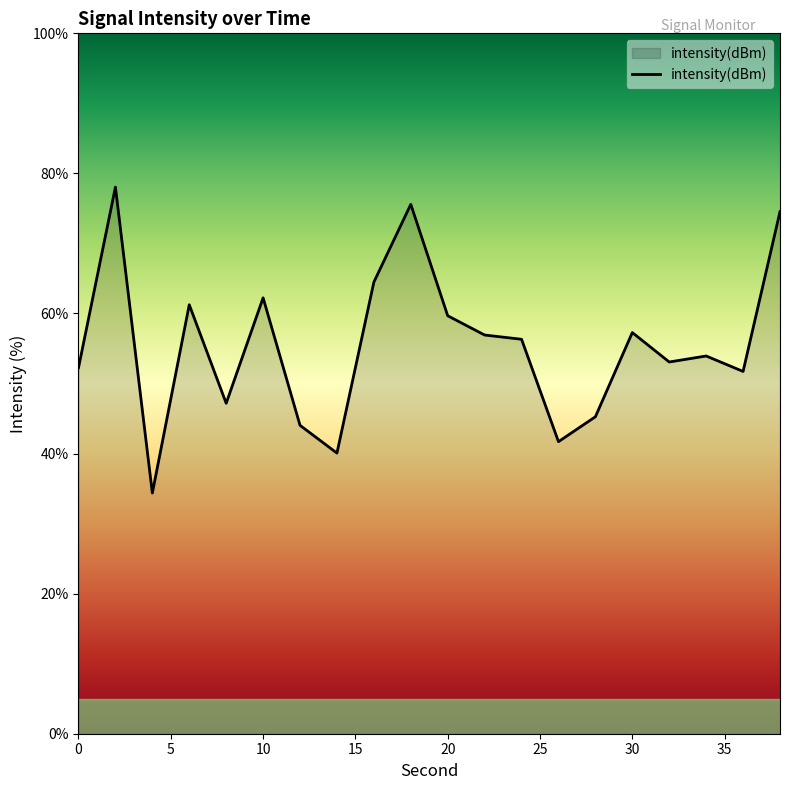

What is the smallest value displayed?

34.4